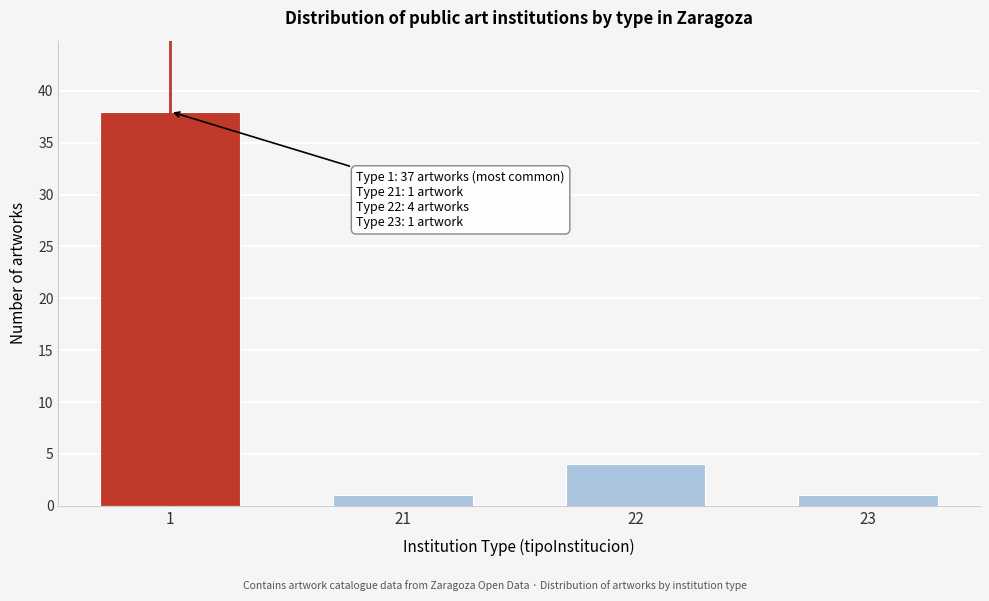

Reading left to right, extract all data points from this chart.

1=38	21=1	22=4	23=1